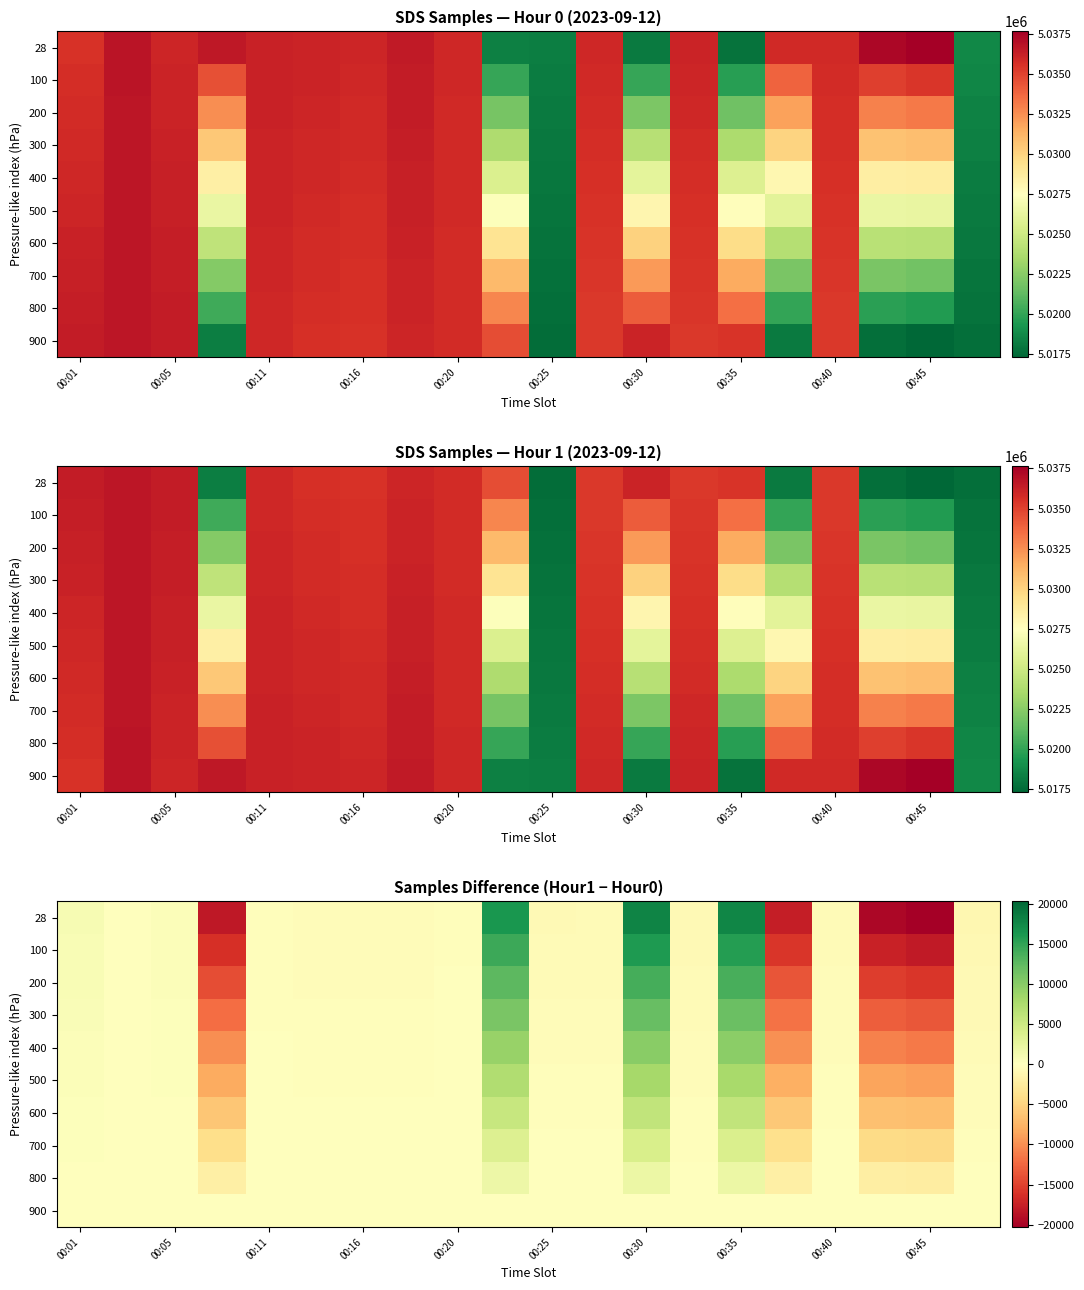

Rank the series at 00:35 from lowest to highest value.

900, 800, 700, 600, 500, 400, 300, 200, 100, 28